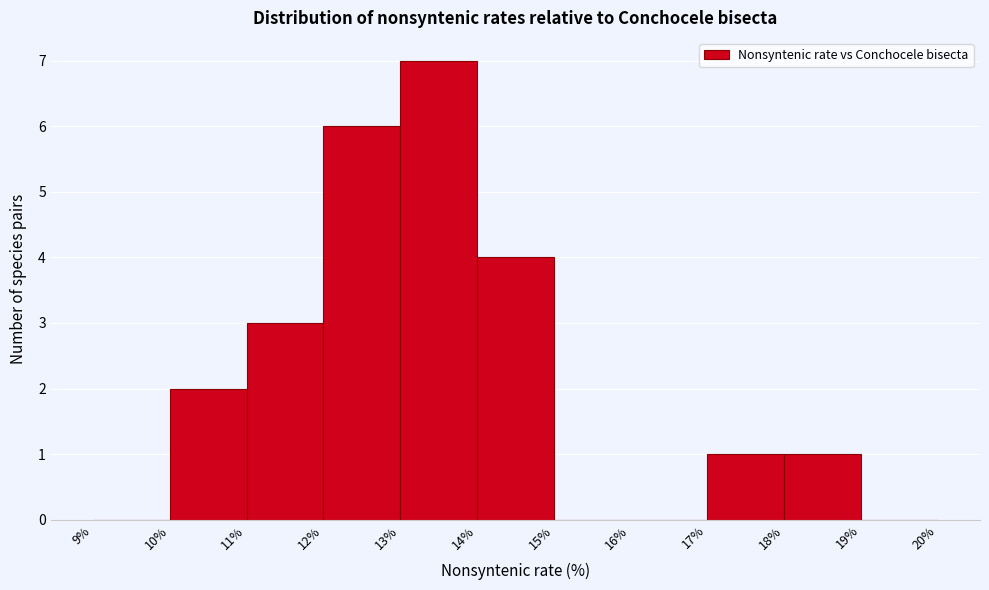

Over which range of the x-axis is the bar tallest?

13% to 14%